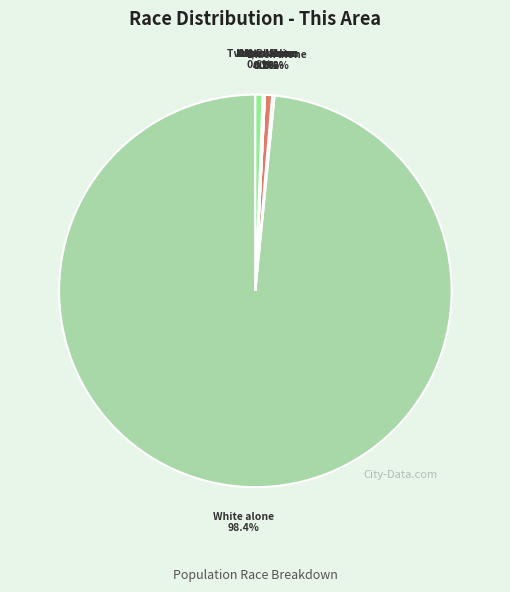

What percentage is the Two or More Races slice, to the nearest percent?

1%